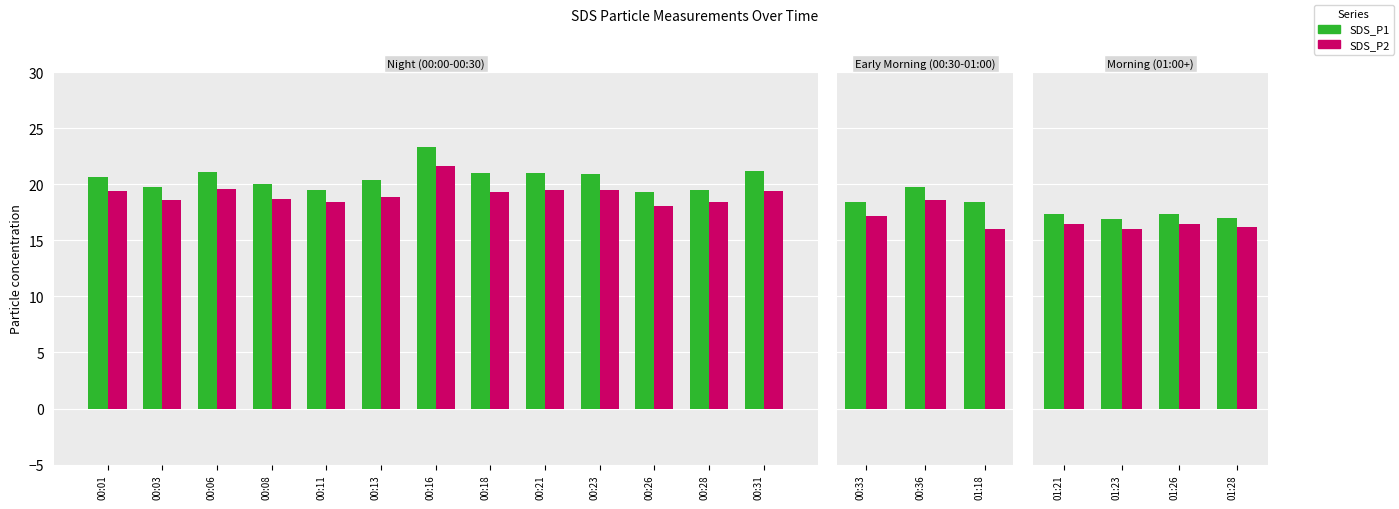

The value of SDS_P1 at 01:21 is 29.7. True or false?

False